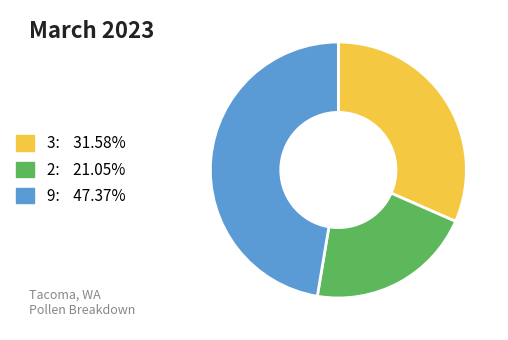

Is there any slice that represents more than half of the pie?

No